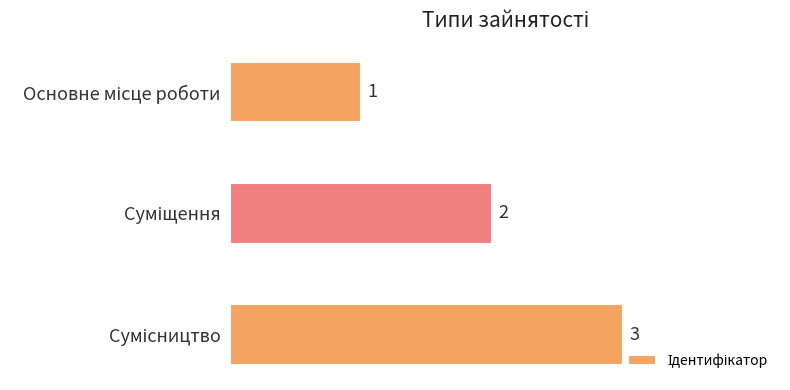

What is the sum of all values?

6